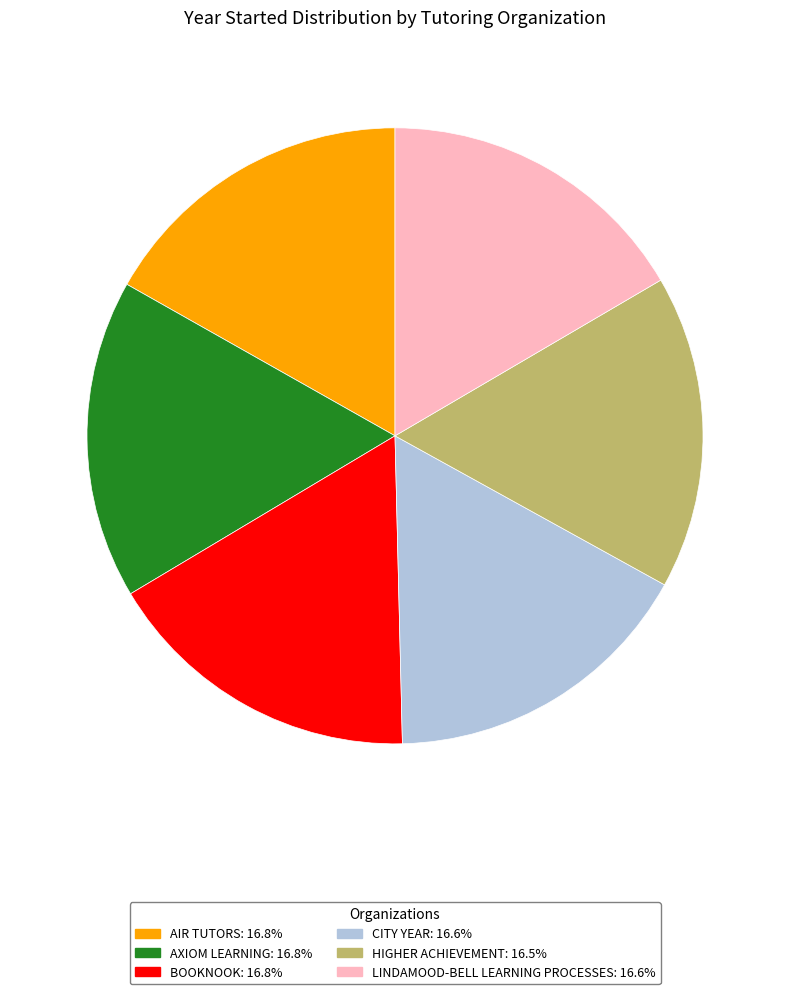

Count the number of slices in the pie.

6